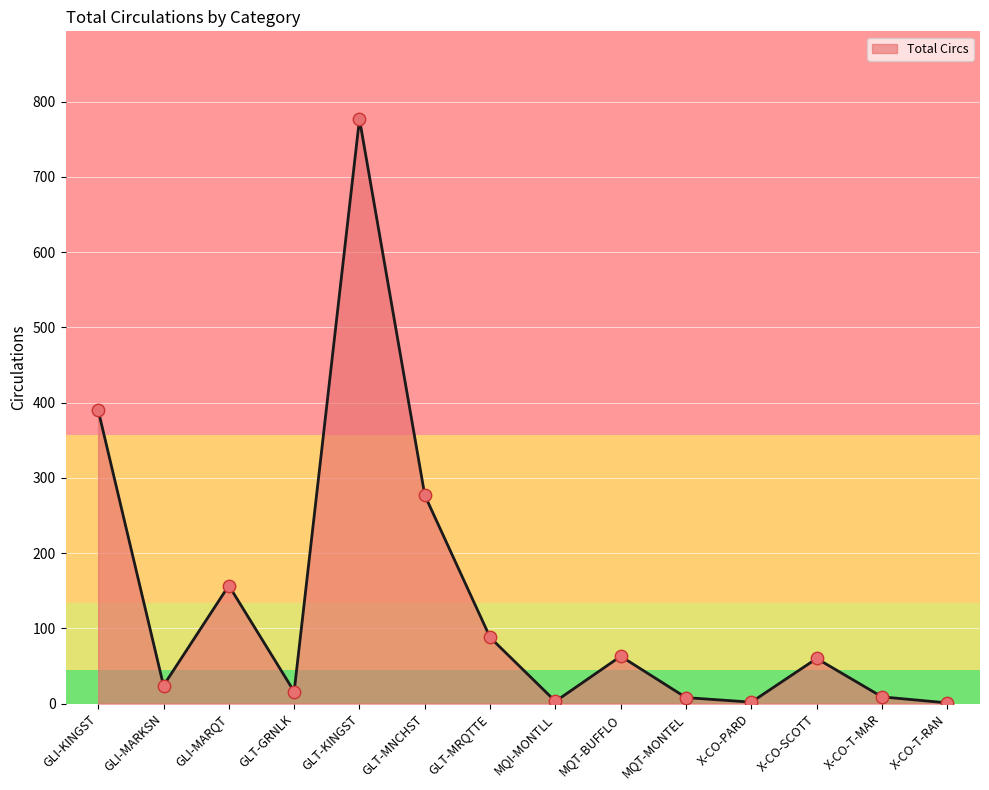

Between X-CO-PARD and X-CO-SCOTT, which is larger?

X-CO-SCOTT